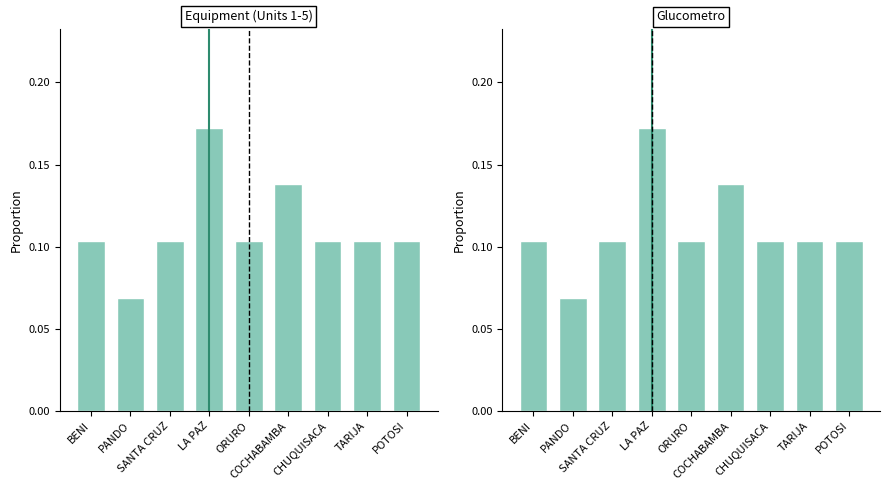

Is the value of Equipment_units at PANDO greater than the value of Equipment (Units 1-5) at POTOSI?

No